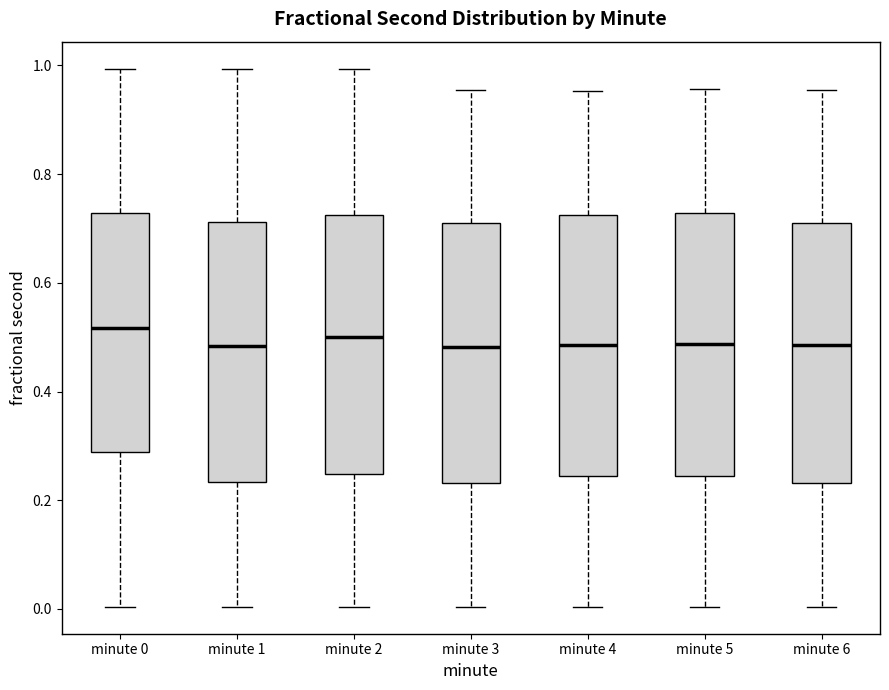

Reading left to right, read every box against the y-axis: the position of its median line, the range the box covers, and the ends of its whiskers. The values are not printed on the chart, so give them approximately, as read against the axis.

minute 0: median 0.52, box 0.28 to 0.72, whiskers 0.00 to 1.00
minute 1: median 0.48, box 0.24 to 0.72, whiskers 0.00 to 1.00
minute 2: median 0.50, box 0.24 to 0.72, whiskers 0.00 to 1.00
minute 3: median 0.48, box 0.24 to 0.72, whiskers 0.00 to 0.96
minute 4: median 0.48, box 0.24 to 0.72, whiskers 0.00 to 0.96
minute 5: median 0.48, box 0.24 to 0.72, whiskers 0.00 to 0.96
minute 6: median 0.48, box 0.24 to 0.72, whiskers 0.00 to 0.96